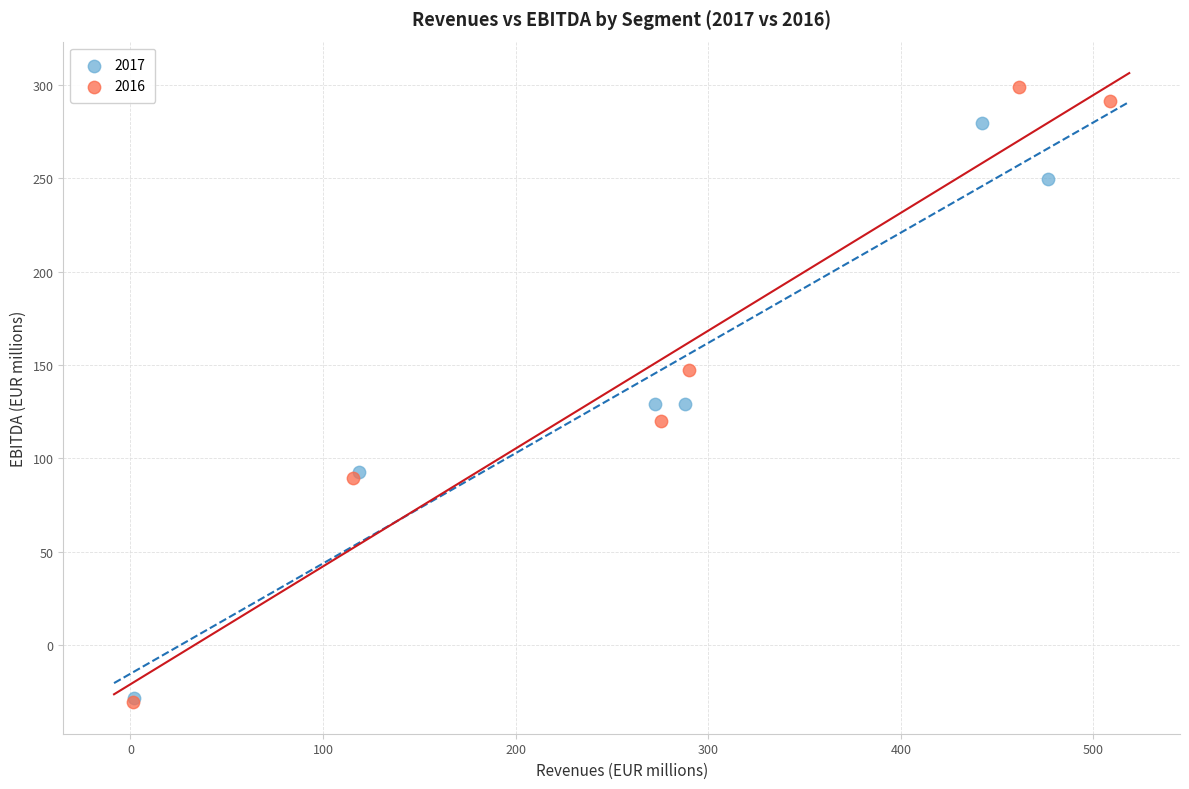

Which series has the largest Y range (max minus min)?

2016